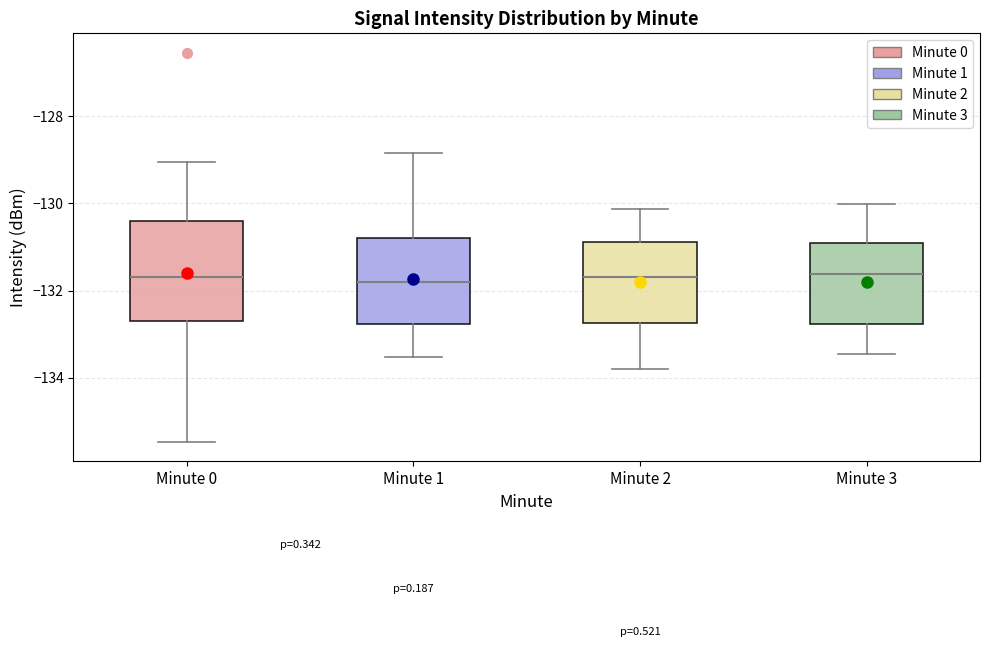

Where does the lower whisker of the box for Minute 0 end on the y-axis? The values are not printed on the chart, so give them approximately, as read against the axis.

-135.4